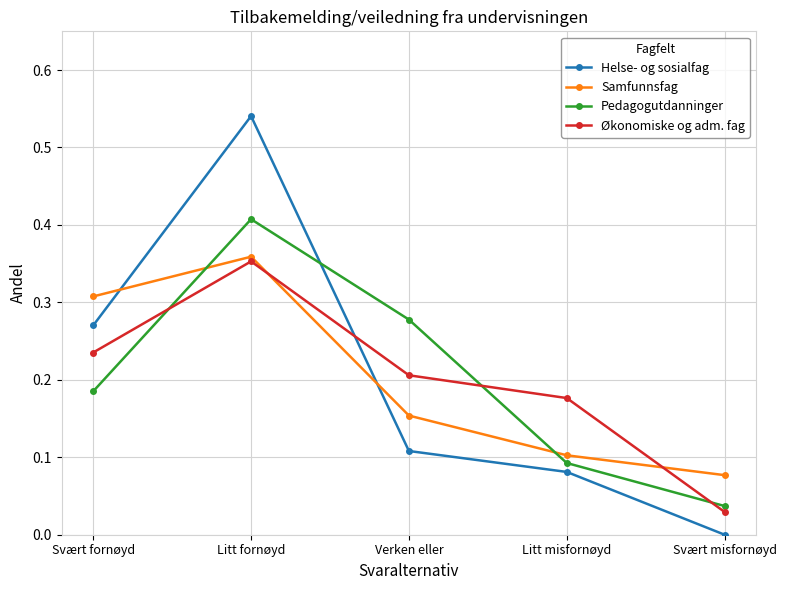

Count the Helse- og sosialfag values in the range 0 to 1.

5